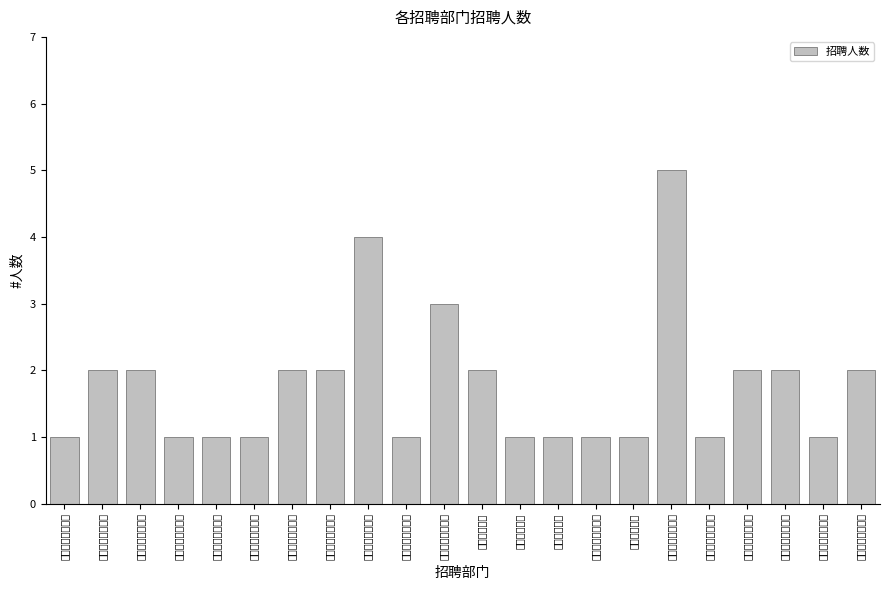

What position from the right is 晋城市妇女联合会?

19